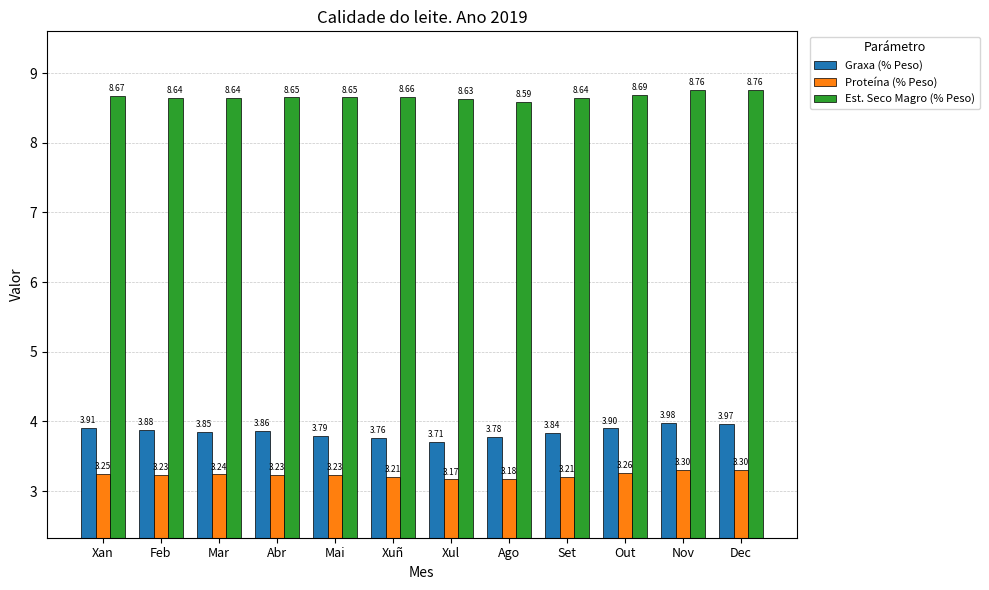

Between Mai and Xul, which series saw the biggest shift?

Graxa (% Peso)